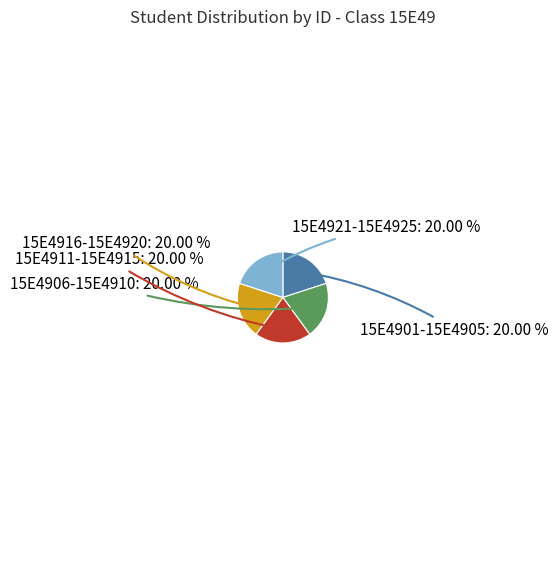

Does any single category account for the majority?

No